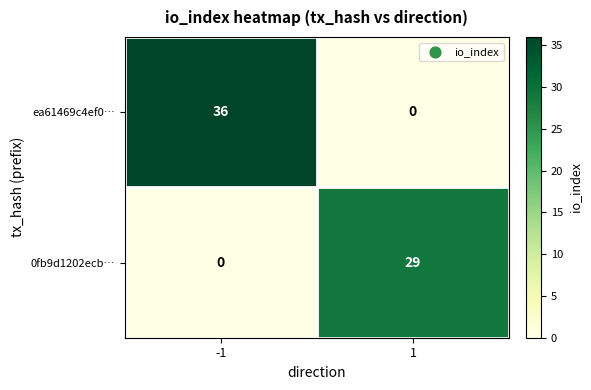

Rank the series by their maximum value, from lowest to highest.

0fb9d1202ecb…, ea61469c4ef0…